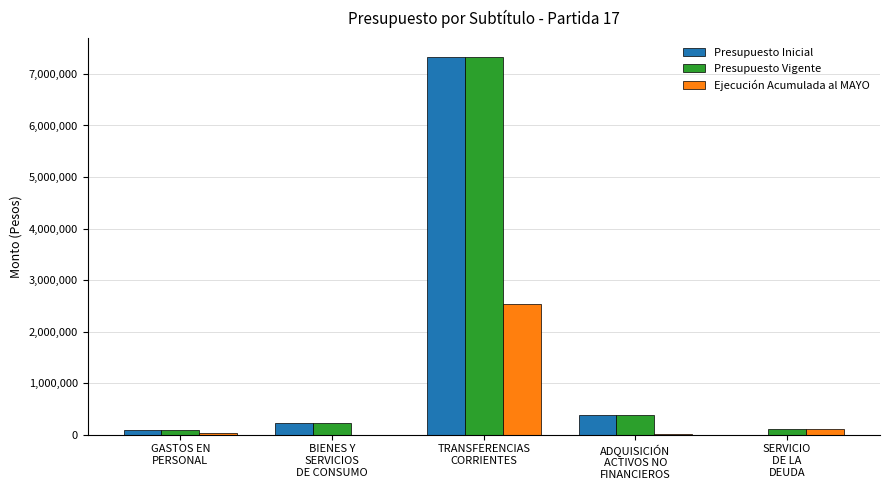

How many data points does each series have?

5